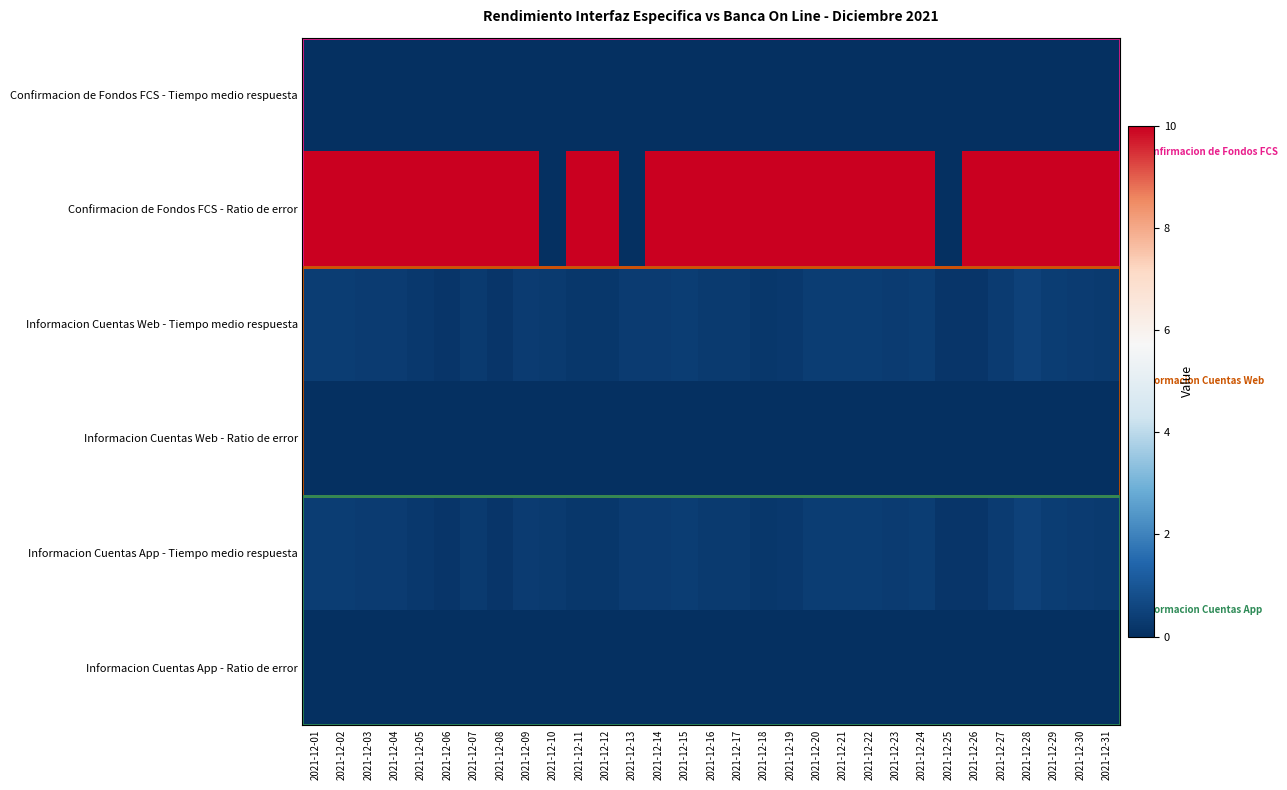

The value of Informacion Cuentas Web - Tiempo medio respuesta at 2021-12-01 is 0.2. True or false?

False